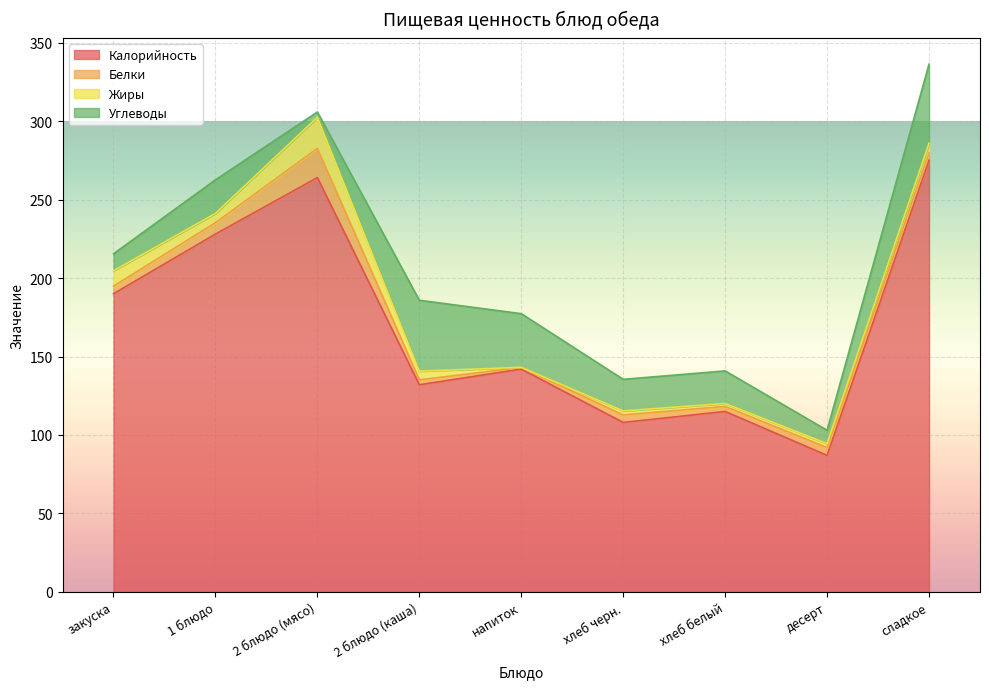

Is the value of Углеводы at хлеб белый greater than the value of Белки at закуска?

Yes